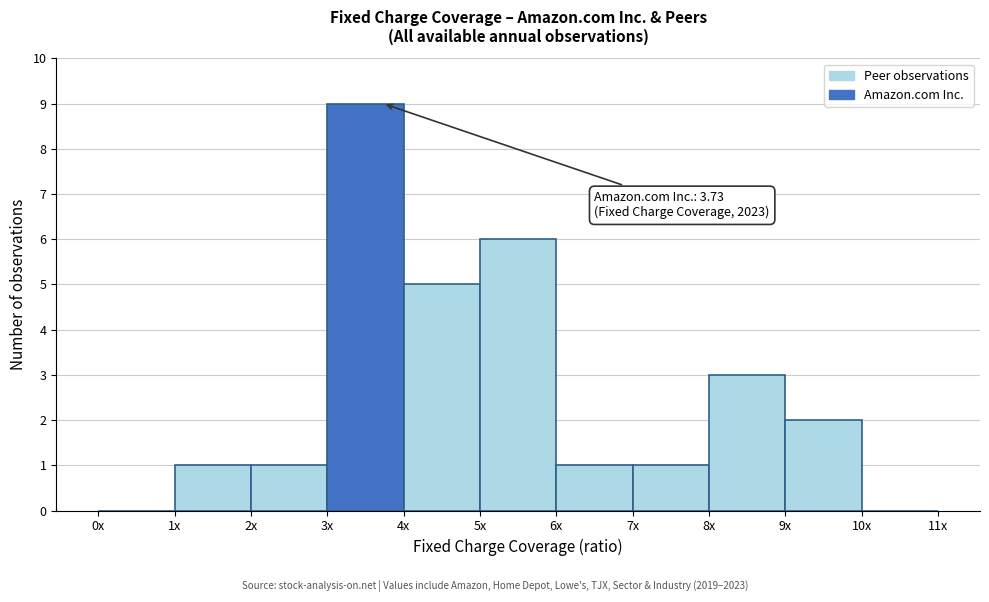

Reading left to right, extract all data points from this chart.

0x=0	1x=1	2x=1	3x=9	4x=5	5x=6	6x=1	7x=1	8x=3	9x=2	10x=0